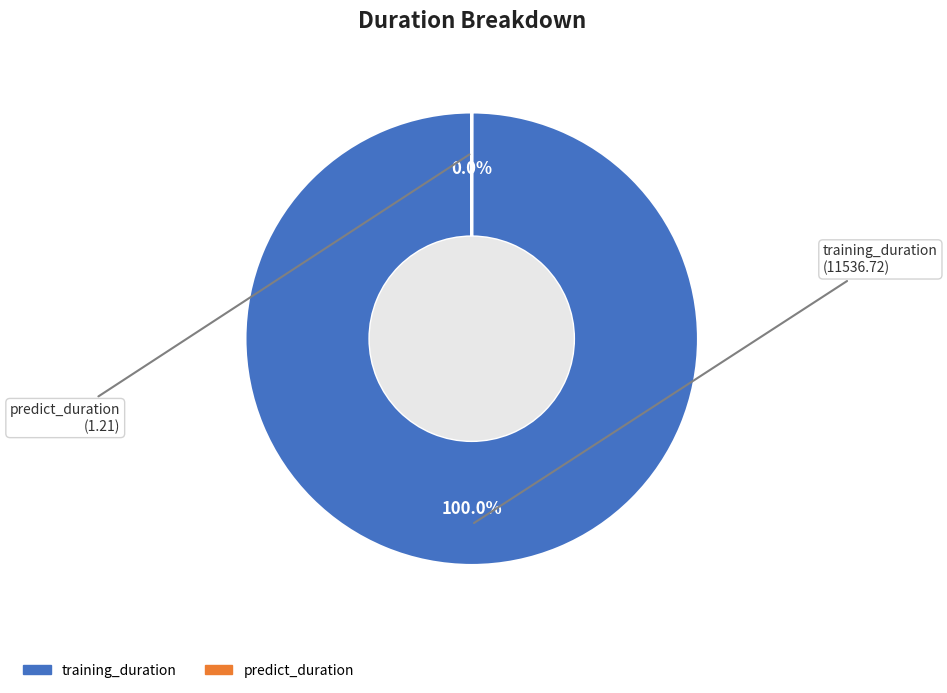

Which category accounts for the majority?

training_duration